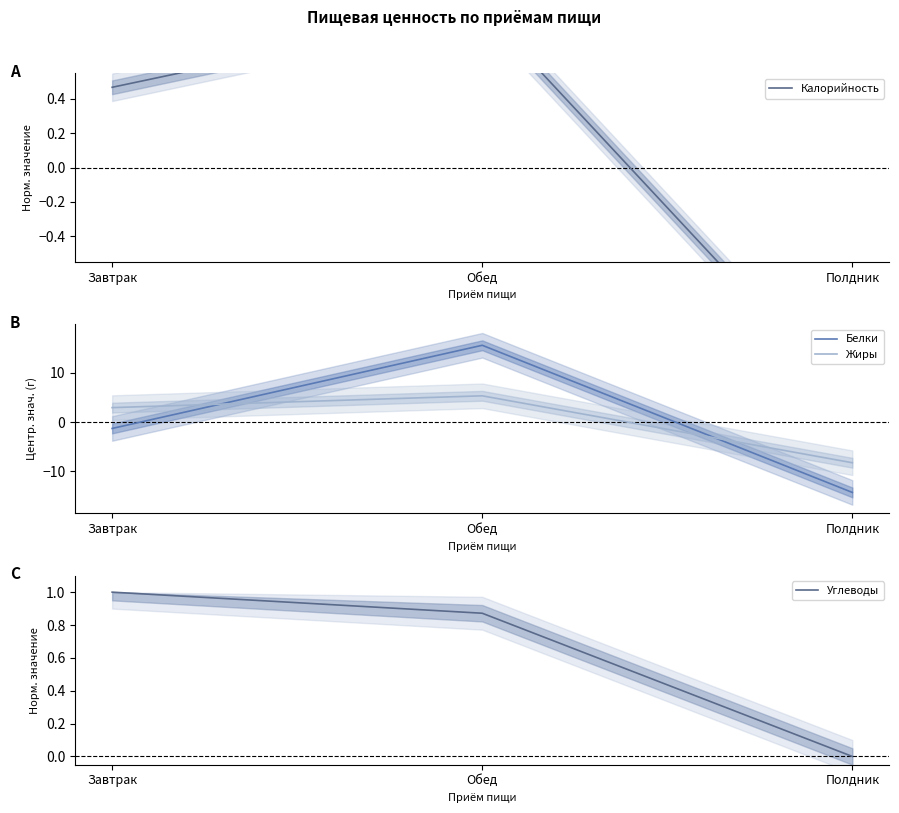

Reading left to right, extract all data points from this chart.

Калорийность: Завтрак=0.5	Обед=0.9	Полдник=-1.4
Белки: Завтрак=-1.3	Обед=15.6	Полдник=-14.3
Жиры: Завтрак=2.9	Обед=5.3	Полдник=-8.3
Углеводы: Завтрак=1.0	Обед=0.9	Полдник=0.0